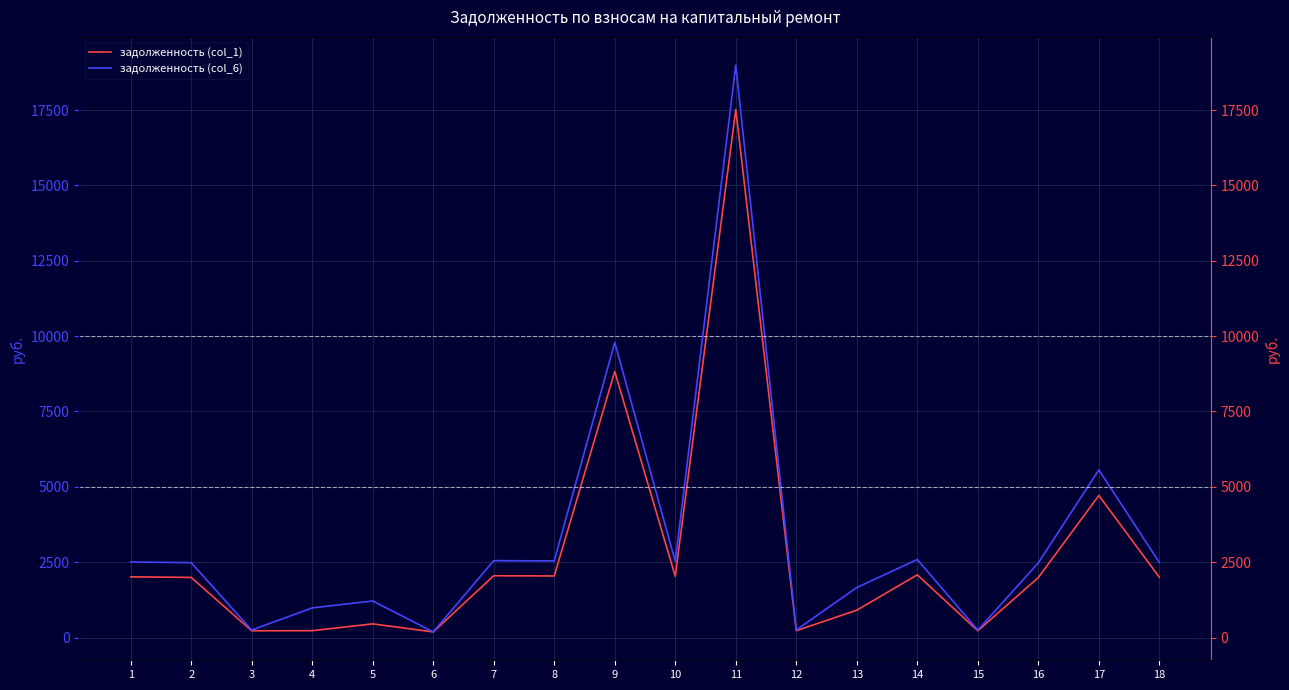

Is it true that задолженность (col_6) equals 186.4 at 6?

True